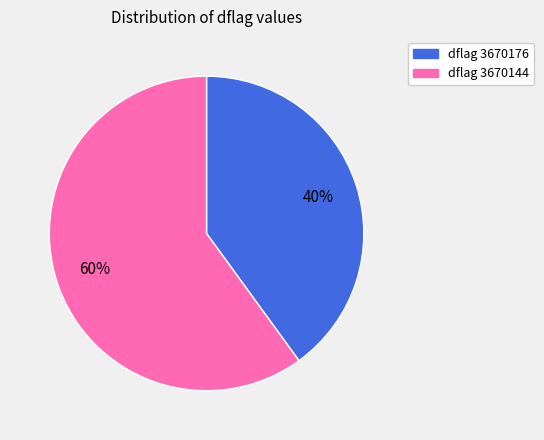

To the nearest percent, what is the difference between the largest and smallest slice percentages?

20%